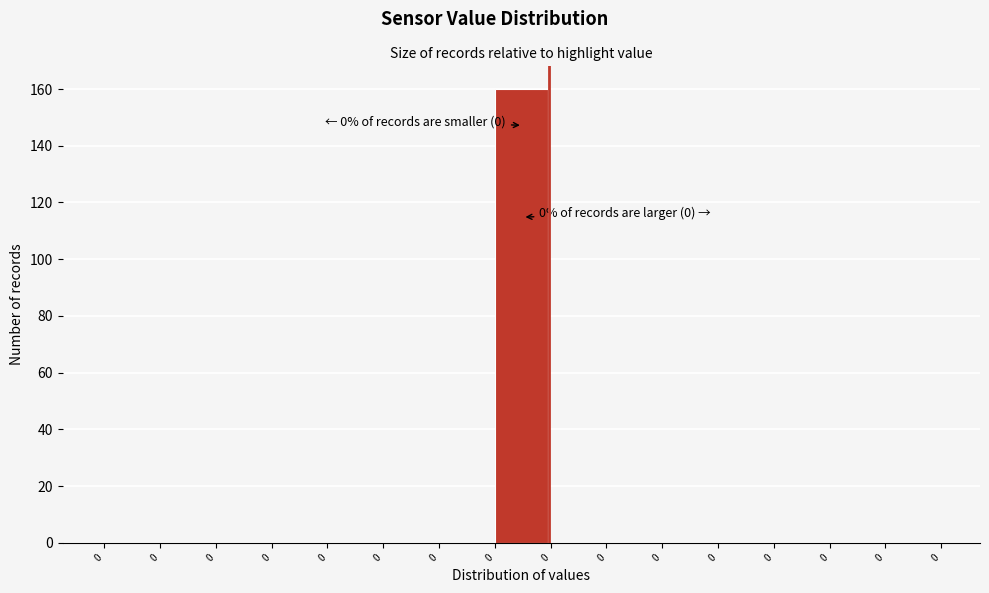

How many categories are shown in the chart?

15